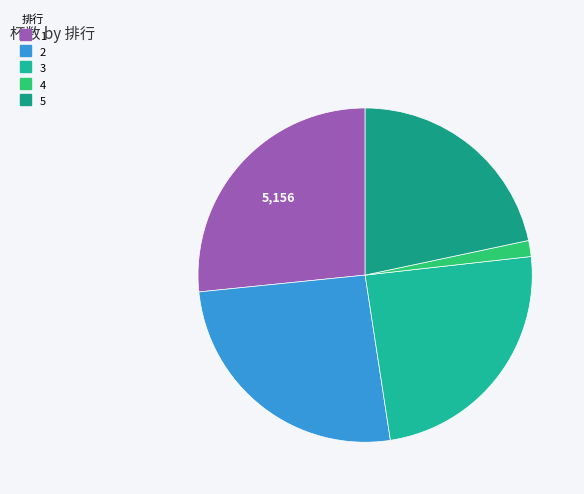

What is the ratio of the value at 2 to the value at 3?

1.1